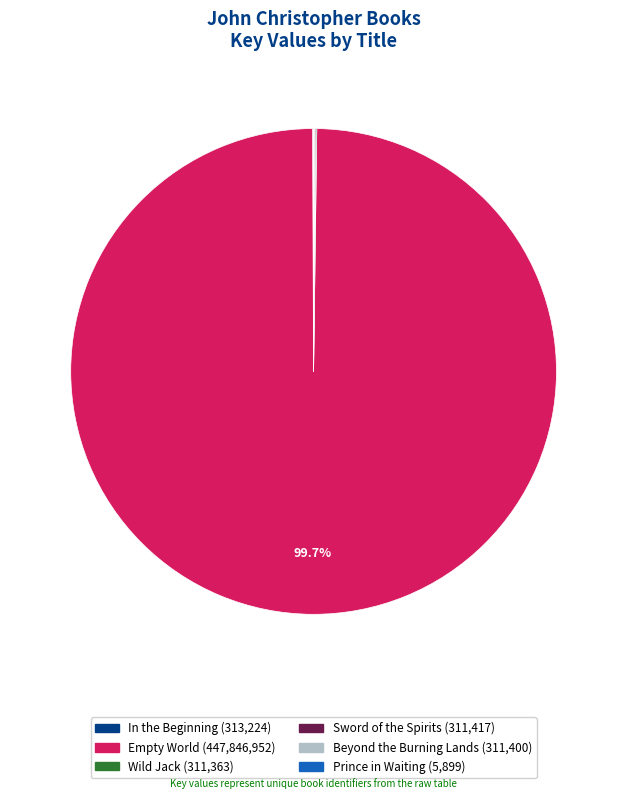

What is the majority slice?

Empty World